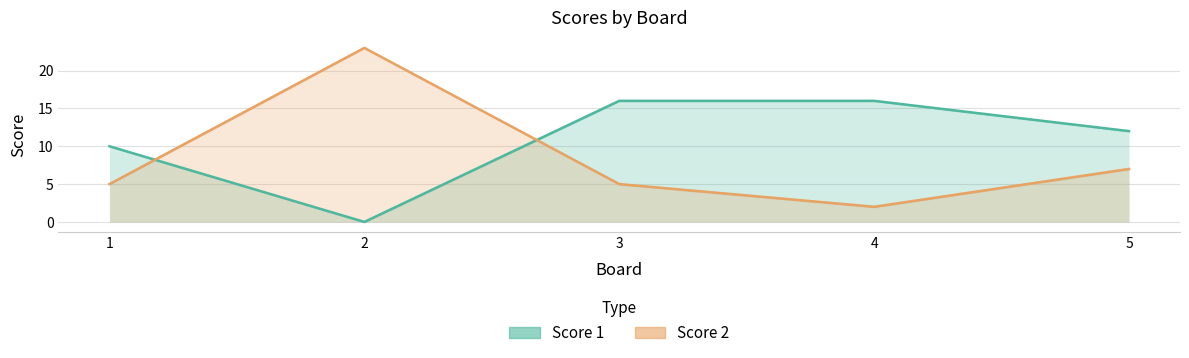

Does the chart display data point markers on the line(s)?

No